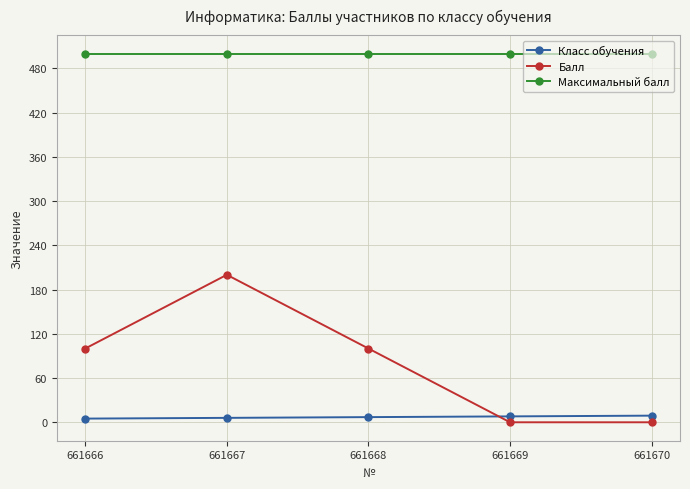

What is the greatest value displayed?

500